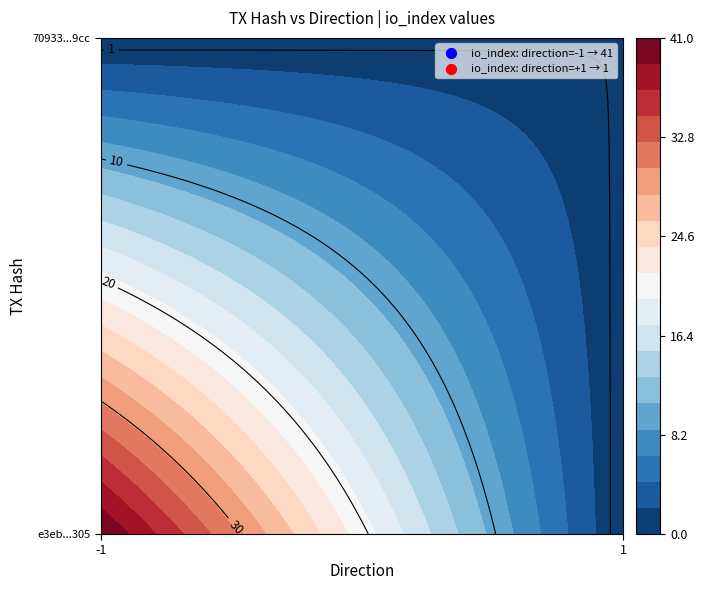

Reading right to left, extract all data points from this chart.

e3eb60677d2d679b3f7a2434495942e781de305: 41	-1
70933022db96ecc796c8347ac94d660a70899cc: 1	1